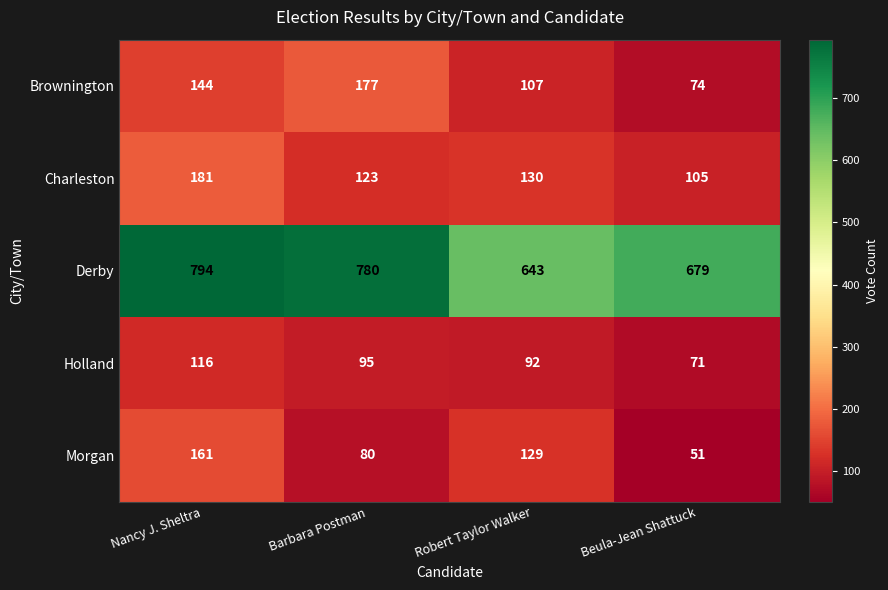

What is the difference between the maximum and second lowest values in the Derby series?

115